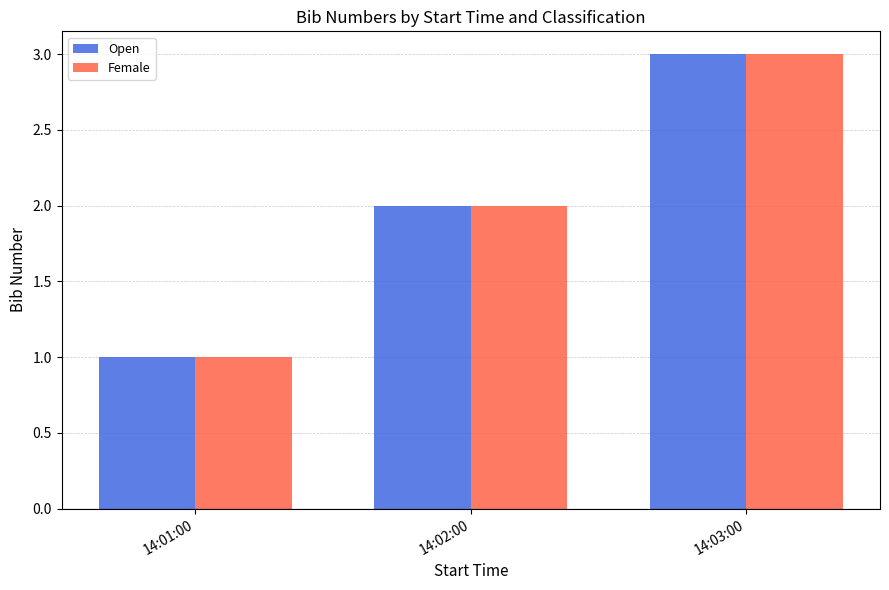

How many bars are there in each group?

2